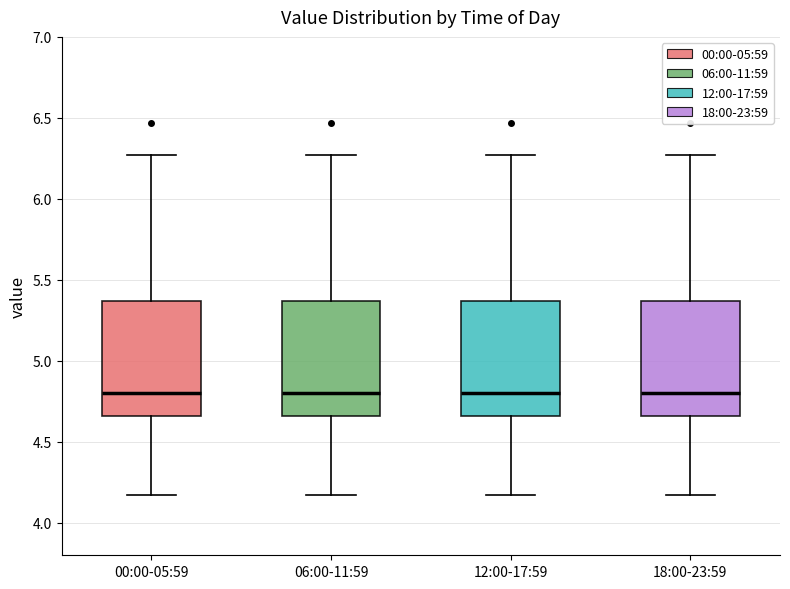

Where is the upper edge of the box for 06:00-11:59 on the y-axis? The values are not printed on the chart, so give them approximately, as read against the axis.

5.35